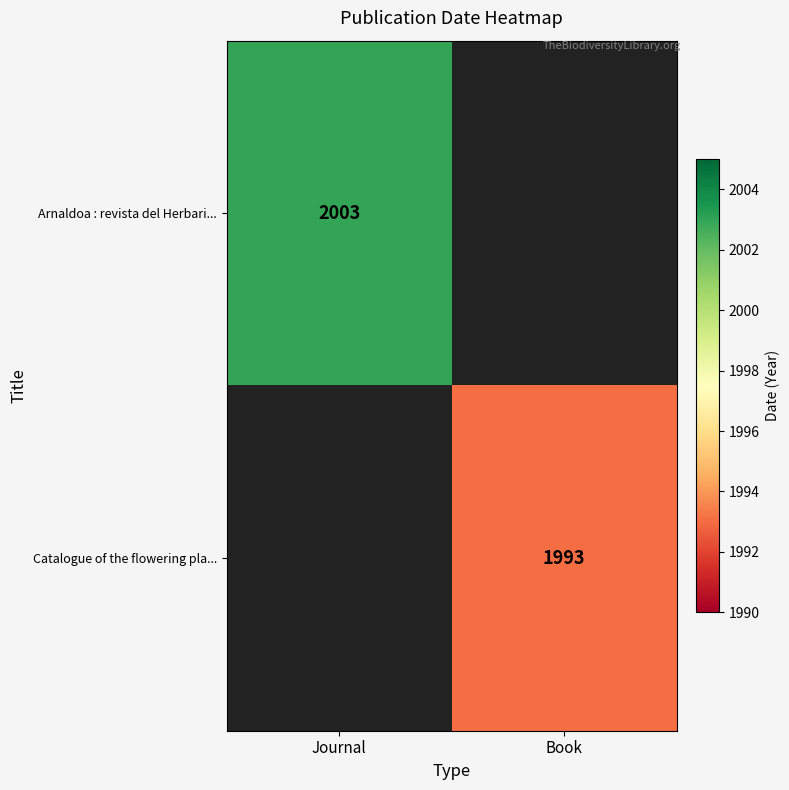

True or false: Catalogue of the flowering pla... has a value of 2915 at Book.

False